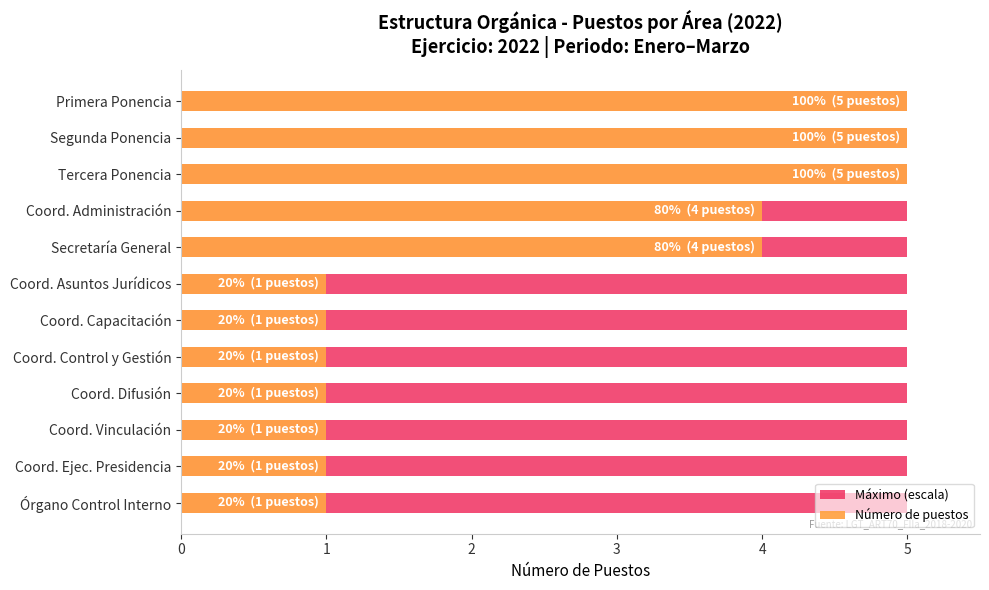

At 0, list the series in order from smallest to largest.

Máximo (escala), Número de puestos